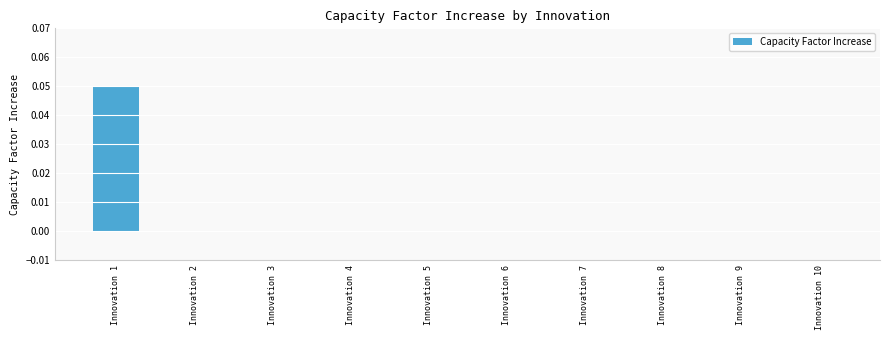

The value at Innovation 10 is 0.0. True or false?

True